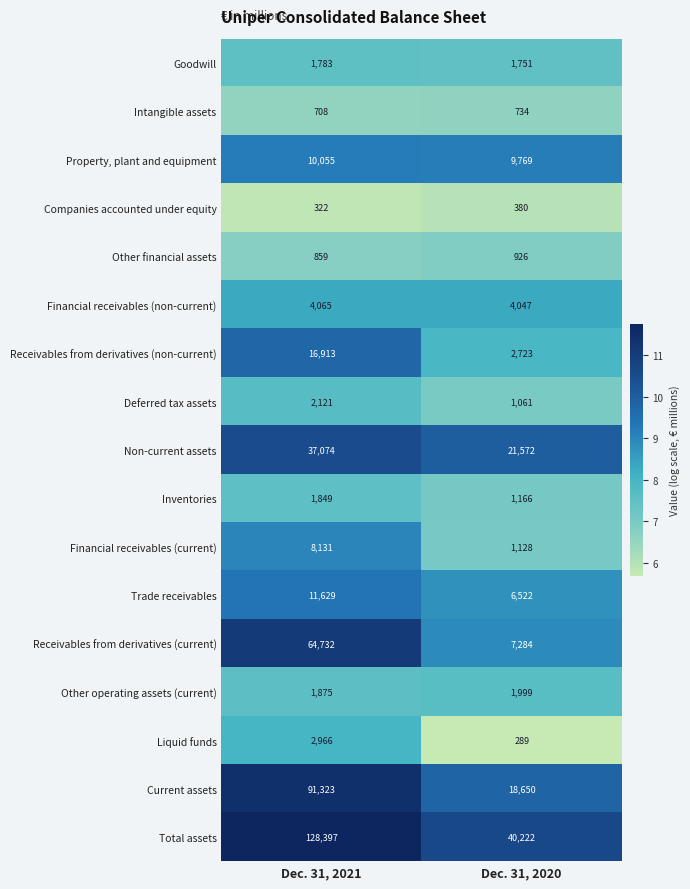

What is the total value across all series at Dec. 31, 2021?

384802